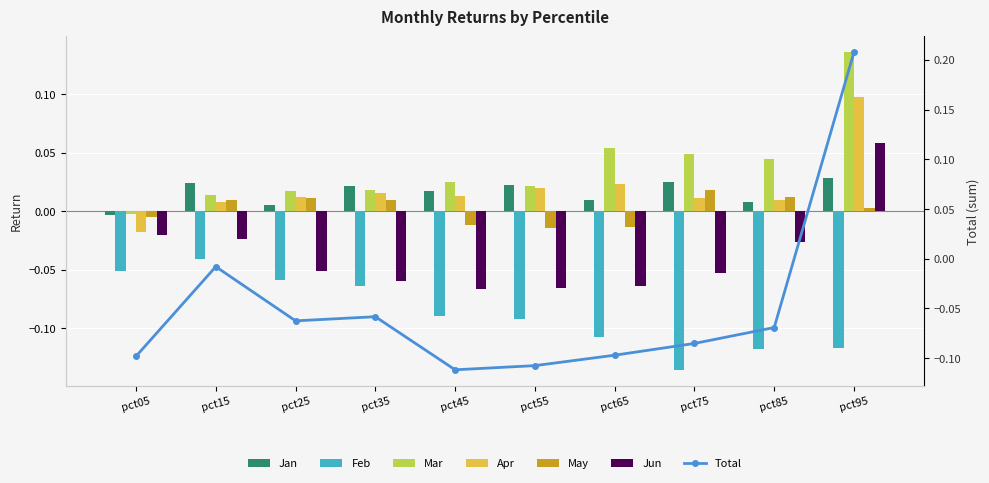

What is the smallest value displayed?

-0.1